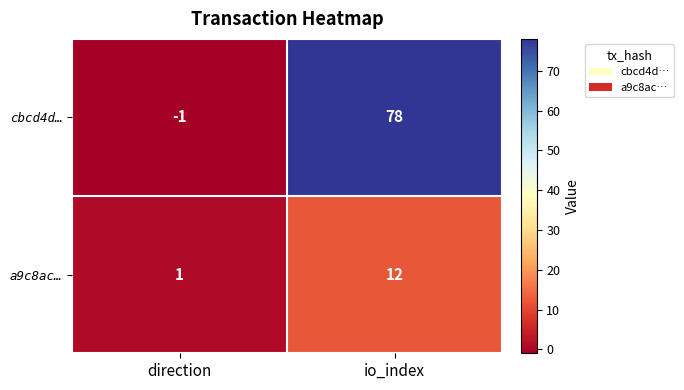

The cbcd4d… series shows 128 at io_index. True or false?

False